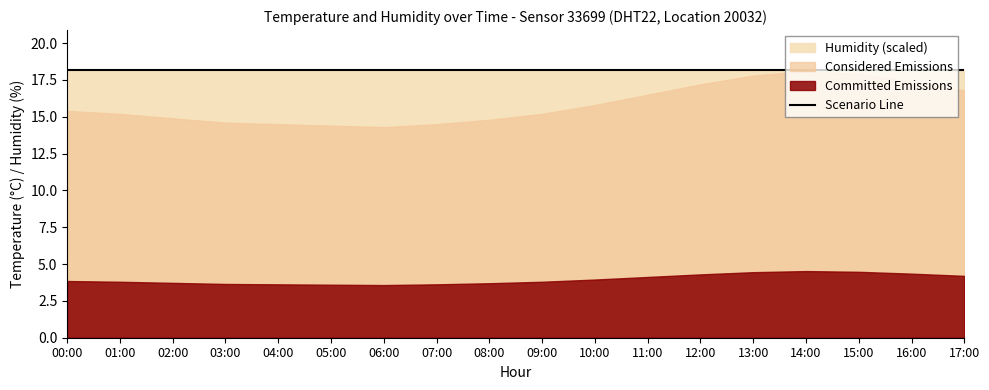

What position from the right is 07:00?

11